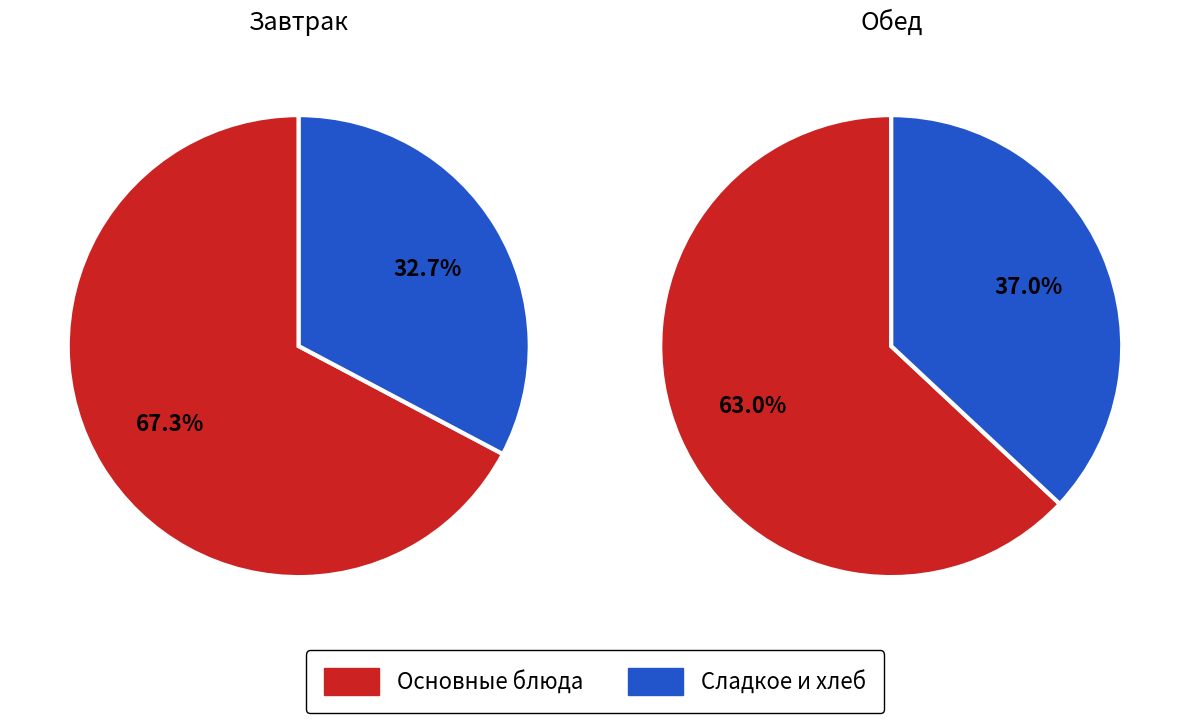

Which has a higher value, хлеб or гор.блюдо?

гор.блюдо